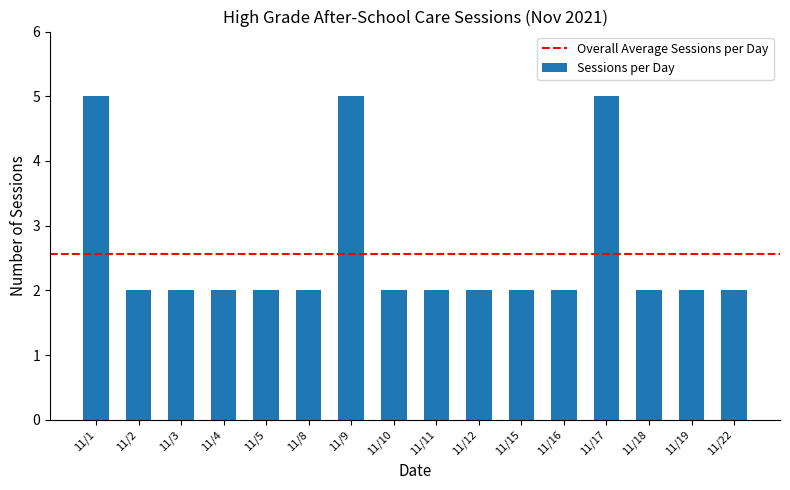

What value does the data have at 11/2?

2